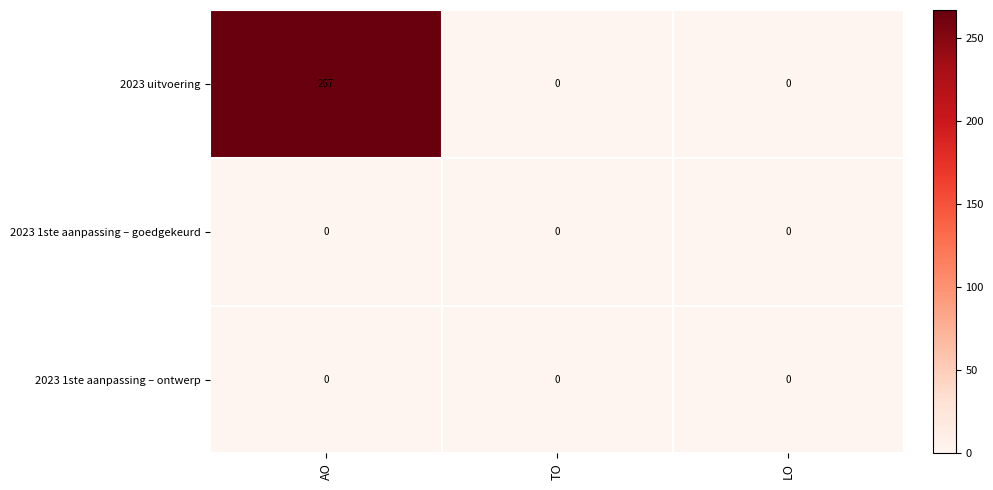

Count the number of categories in the chart.

3